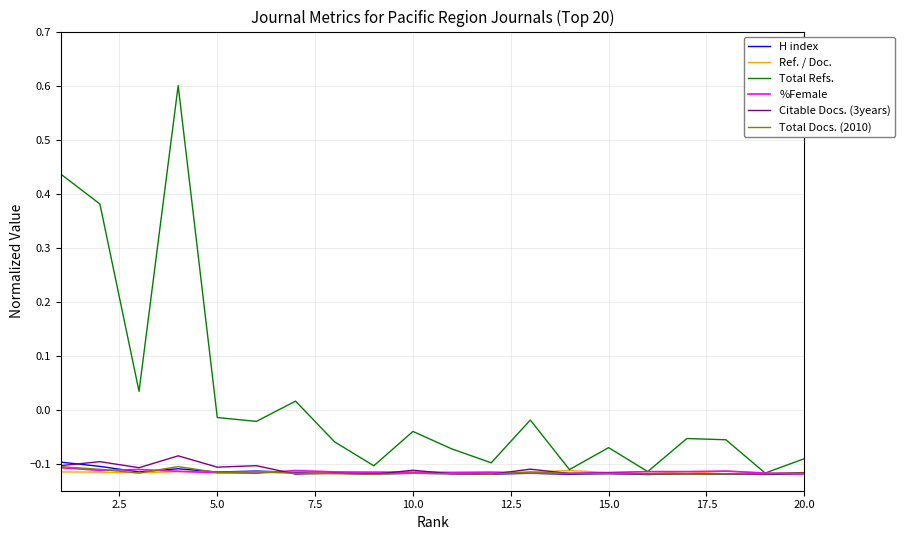

How many interior local peaks does the Total Refs. series have?

6